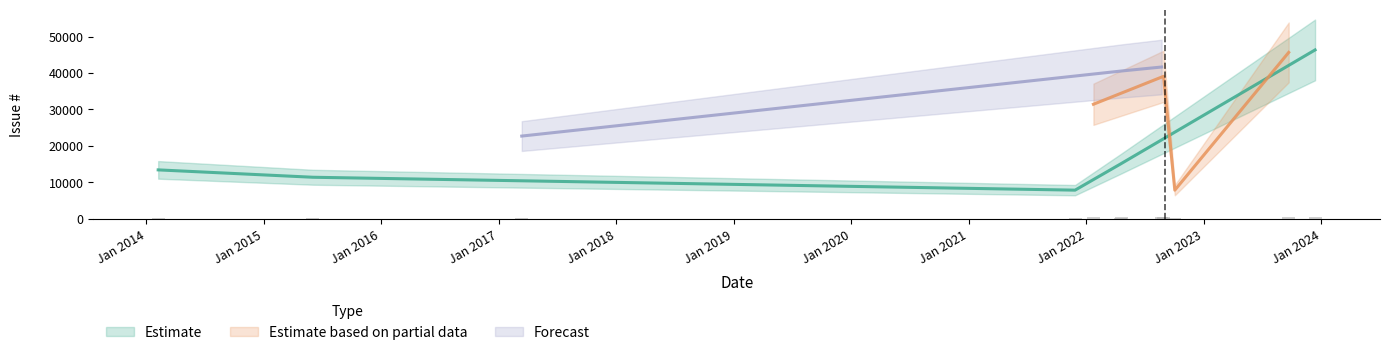

Rank the categories by value from highest to lowest.

2023-12-13, 2023-09-22, 2022-08-23, 2022-04-21, 2022-08-29, 2022-01-23, 2017-03-13, 2022-04-17, 2014-02-07, 2015-06-03, 2022-10-03, 2021-11-27